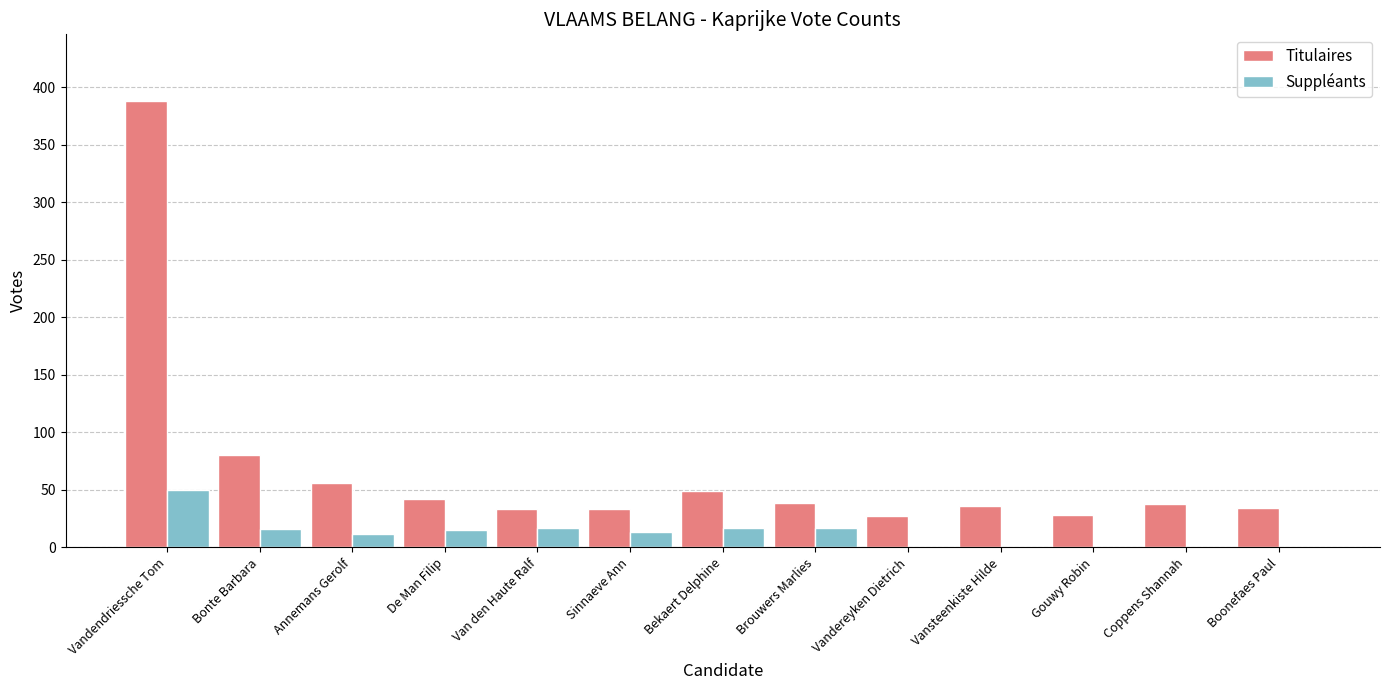

The value of Titulaires at Van den Haute Ralf is 52. True or false?

False